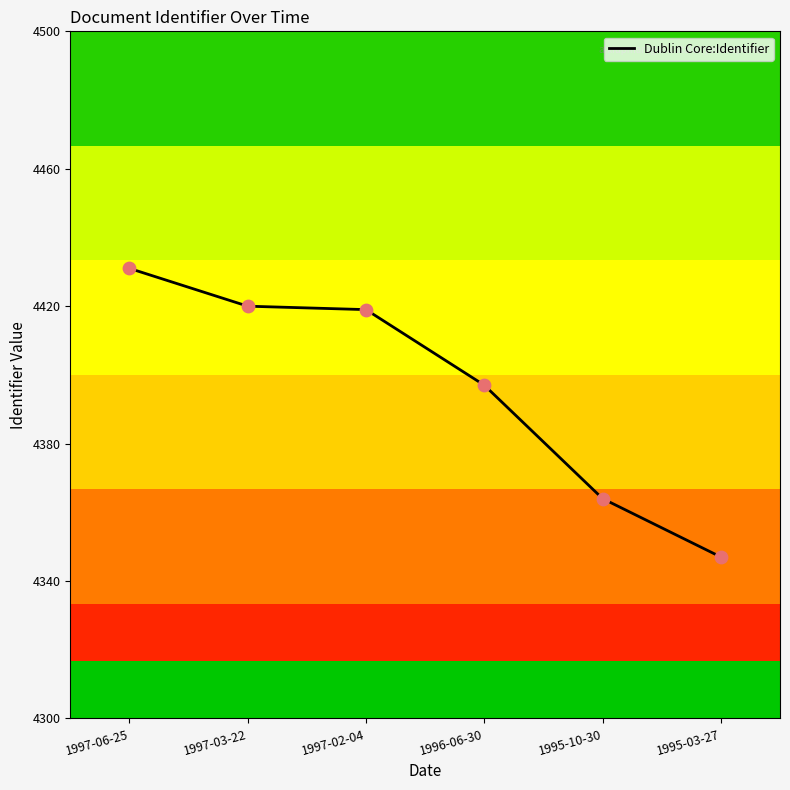

What is the change in value from 1997-06-25 to 1995-10-30?

-67